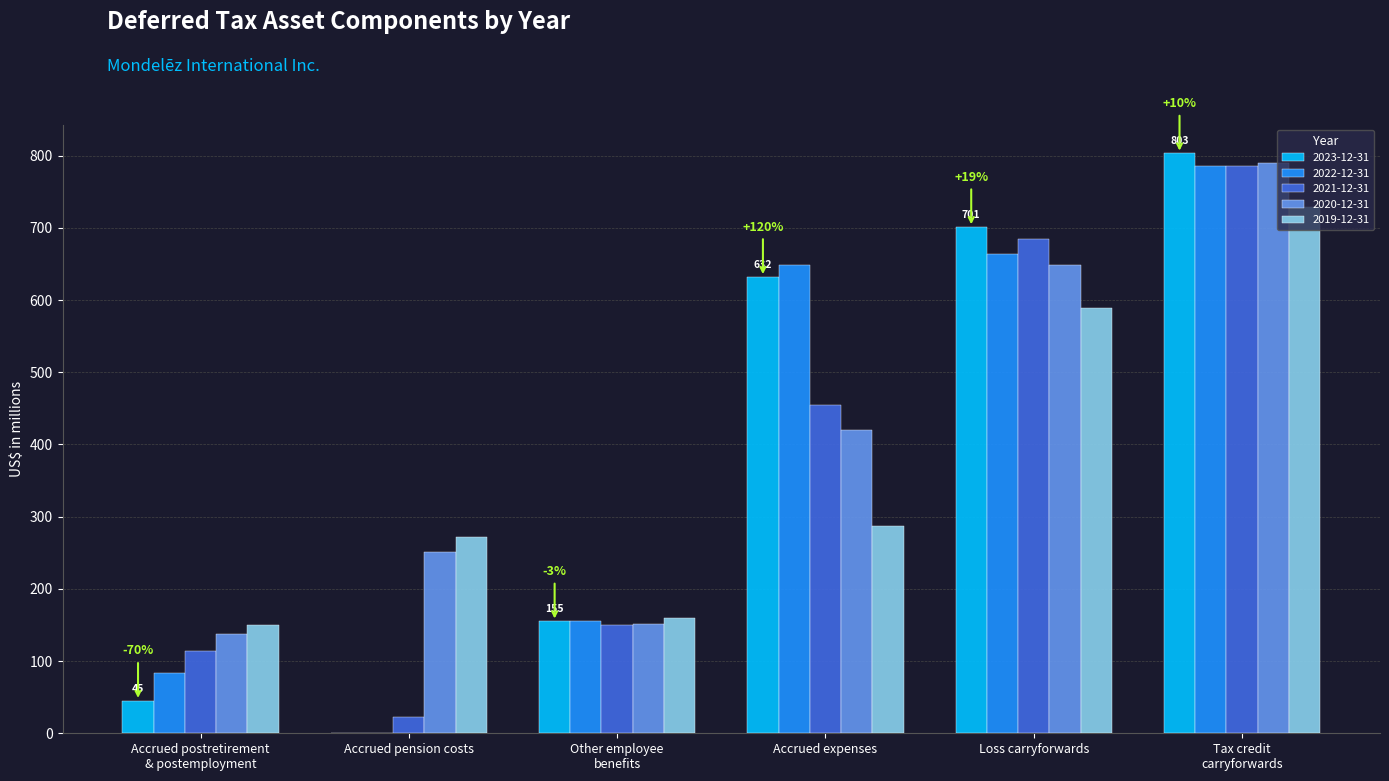

What is the total value across all series at Tax credit
carryforwards?

3894